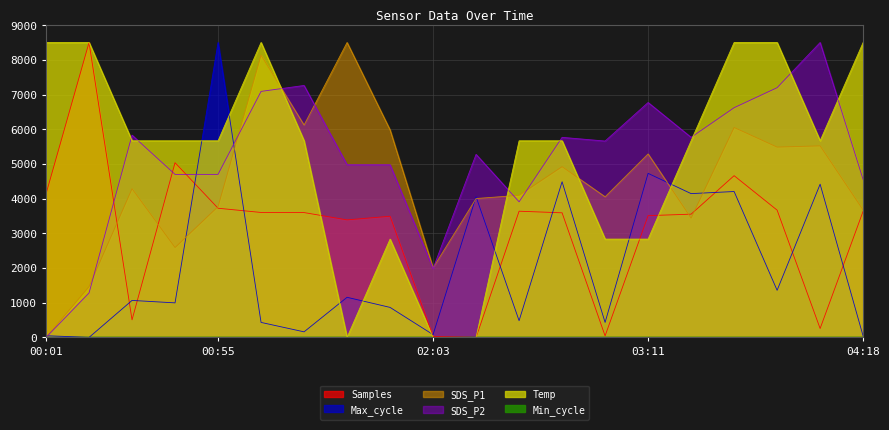

True or false: Max_cycle and SDS_P2 cross at least once.

True